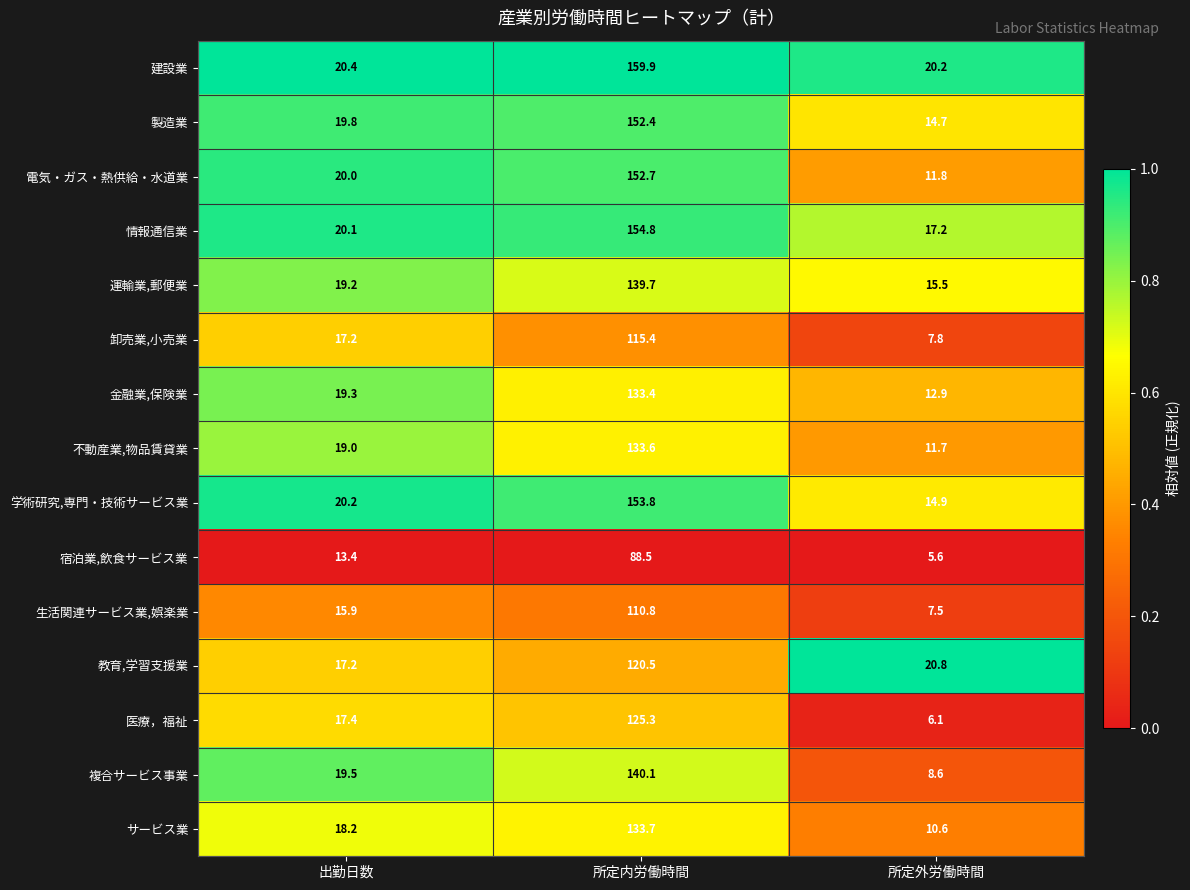

What is the difference between the highest and lowest values at 出勤日数?

7.0